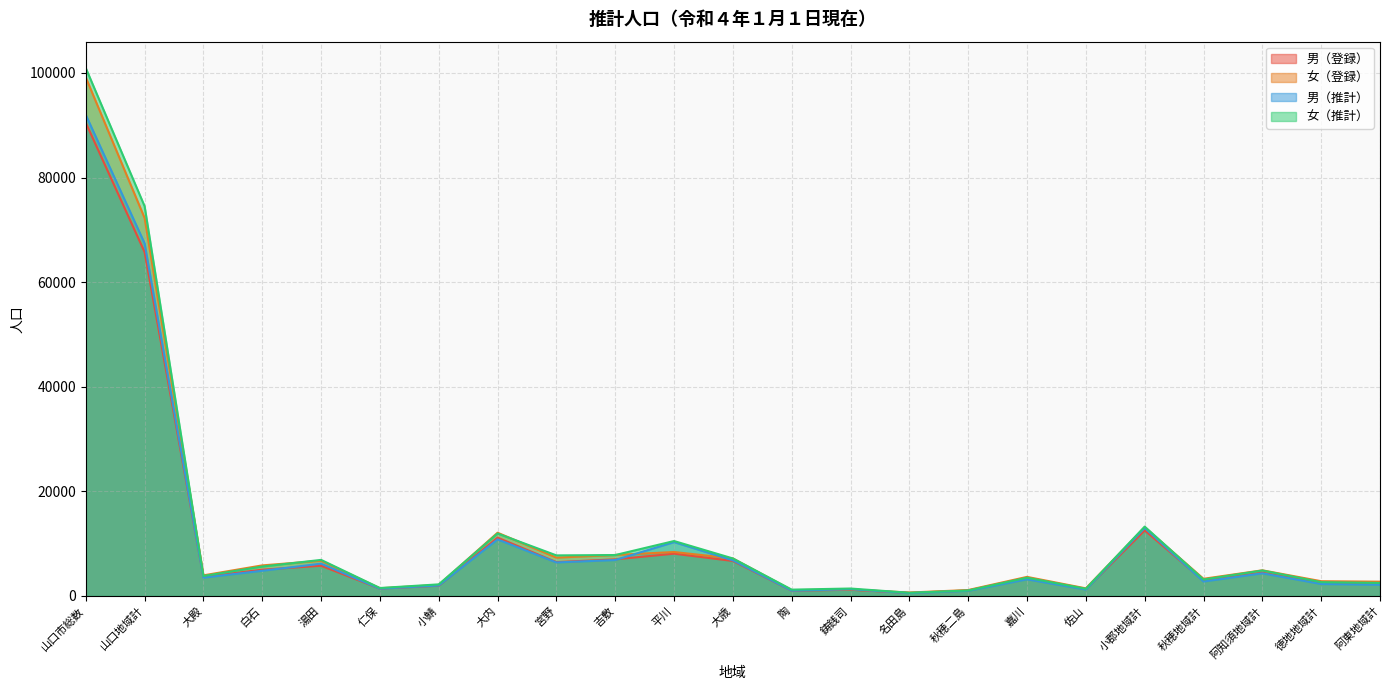

What is the label of the 10th point from the left?

吉敷